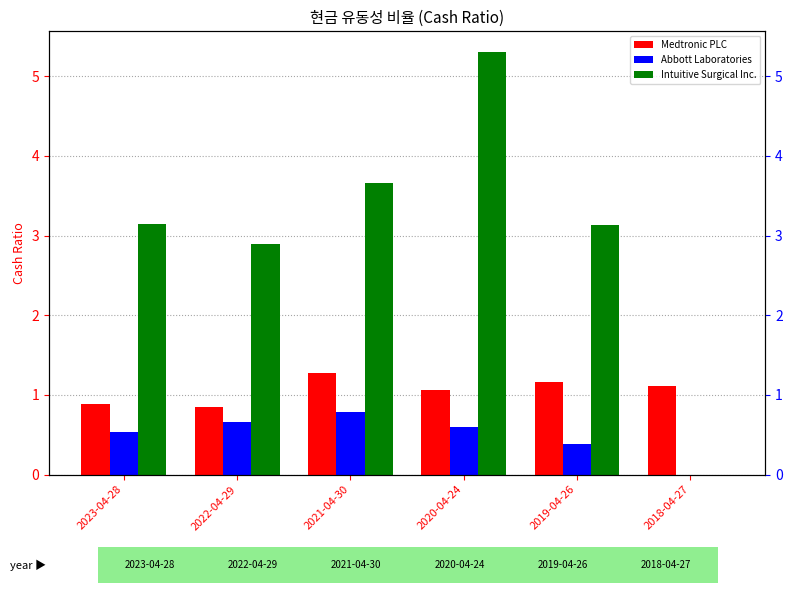

At which label does Intuitive Surgical Inc. reach its minimum?

2018-04-27